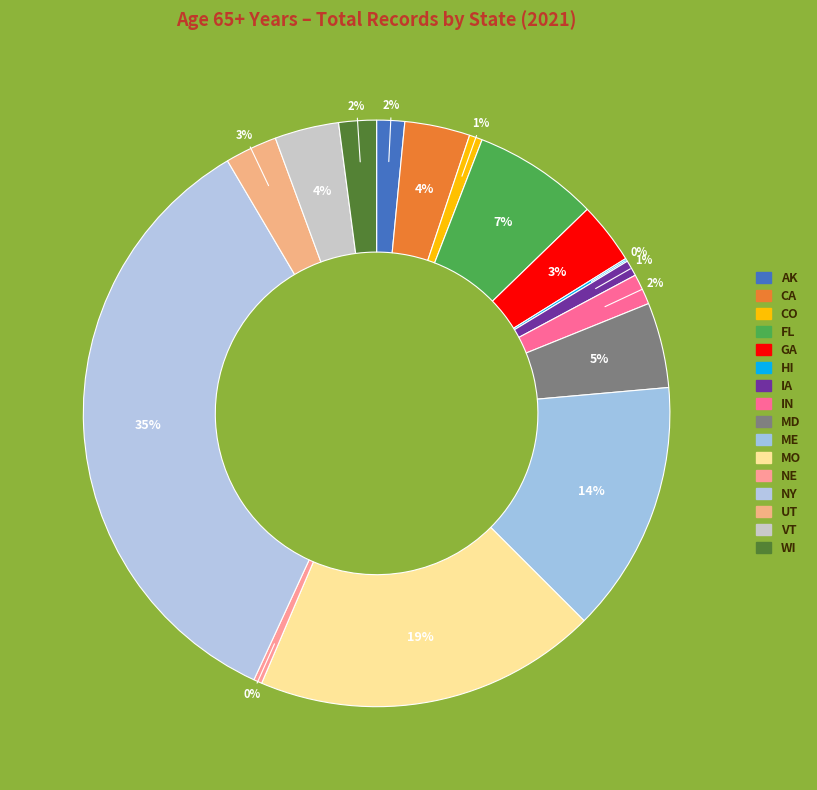

Does any single category account for the majority?

No